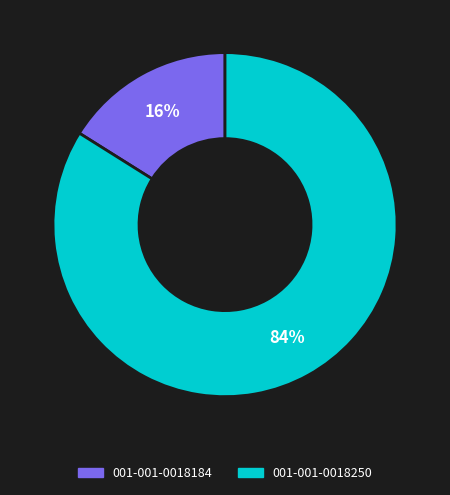

True or false: 001-001-0018184 accounts for 16% of the total.

True